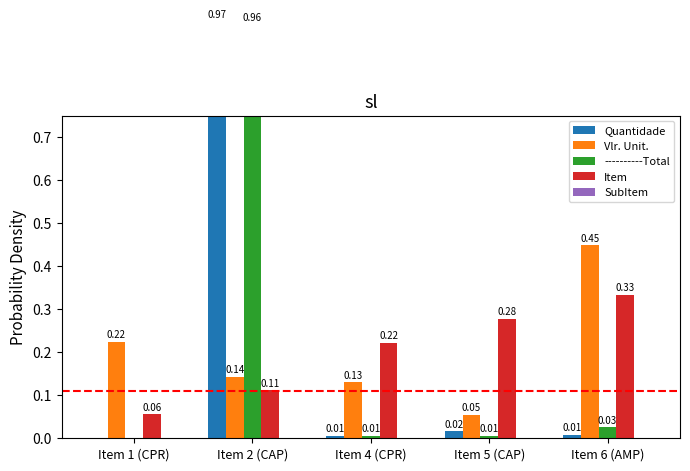

How many distinct data groups are displayed?

5